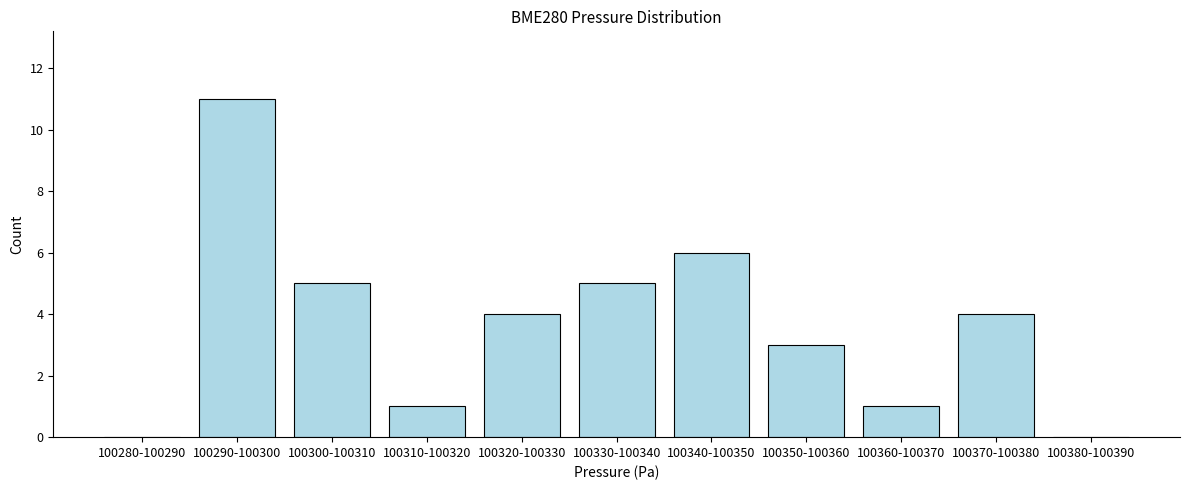

Reading left to right, what are all the values shown in this chart?

100280-100290=0	100290-100300=11	100300-100310=5	100310-100320=1	100320-100330=4	100330-100340=5	100340-100350=6	100350-100360=3	100360-100370=1	100370-100380=4	100380-100390=0